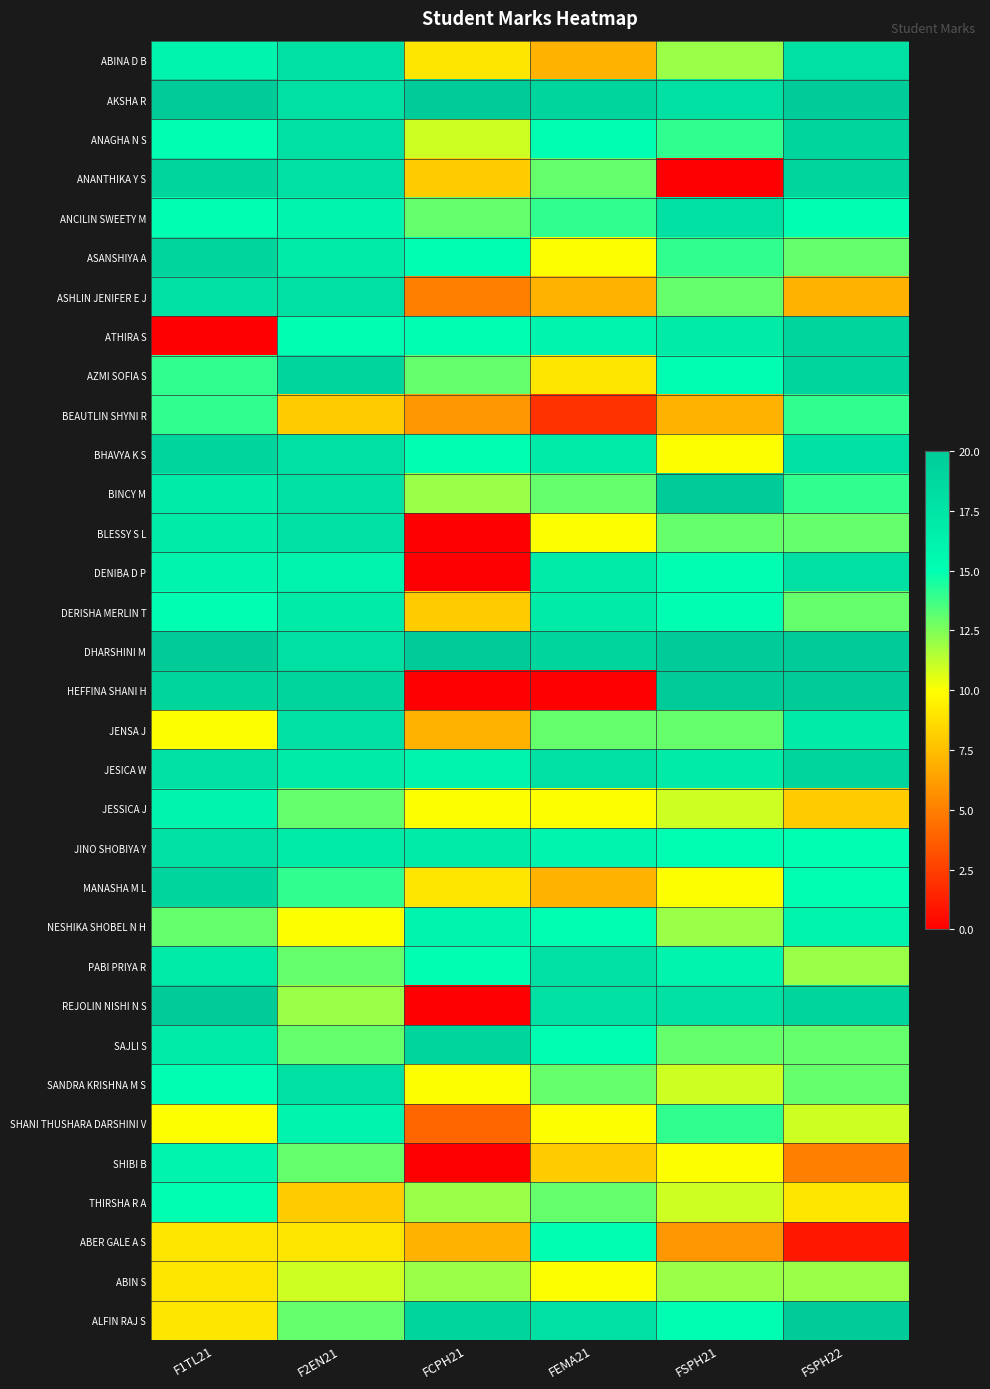

What is the difference between the highest and lowest values at FSPH22?

19